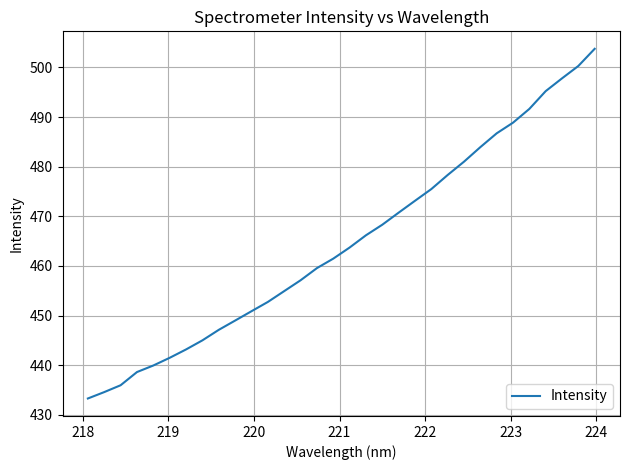

What is the difference between the maximum and minimum values?

70.4